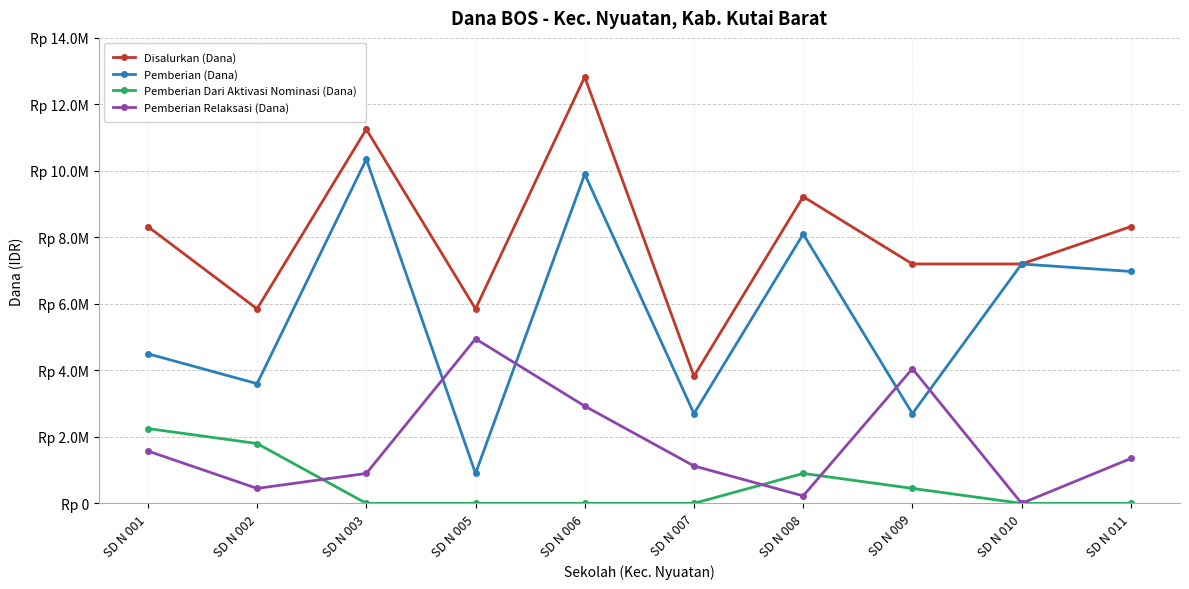

At SD N 003, list the series in order from largest to smallest.

Disalurkan (Dana), Pemberian (Dana), Pemberian Relaksasi (Dana), Pemberian Dari Aktivasi Nominasi (Dana)